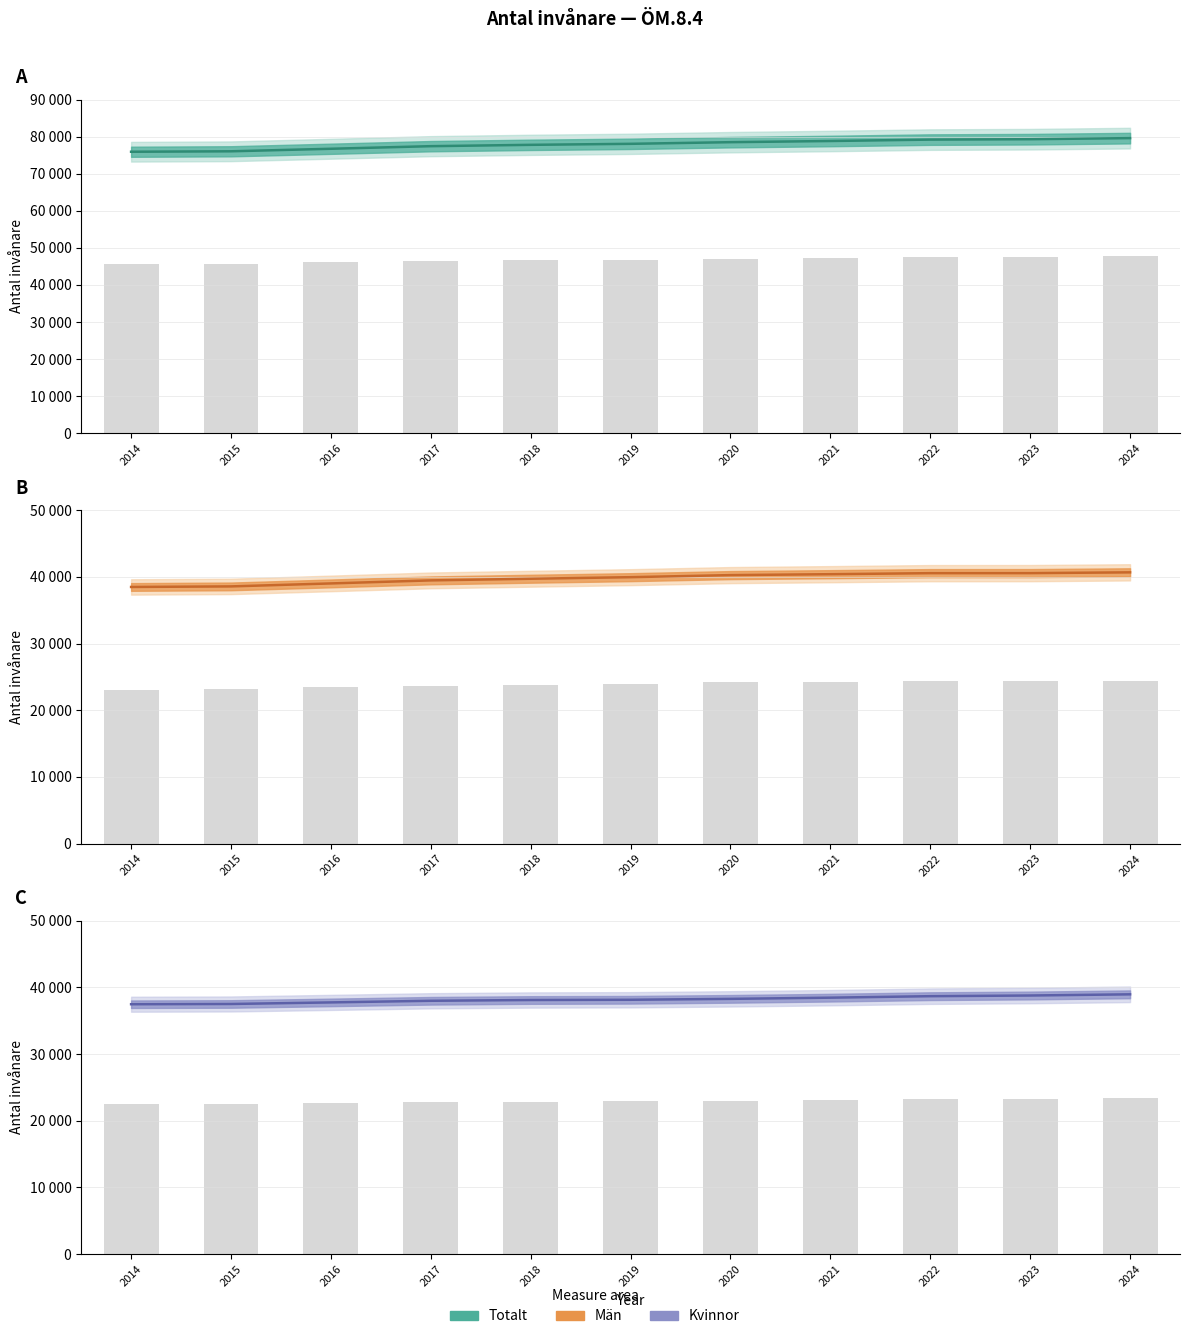

At which category is the sum across all series the highest?

2024